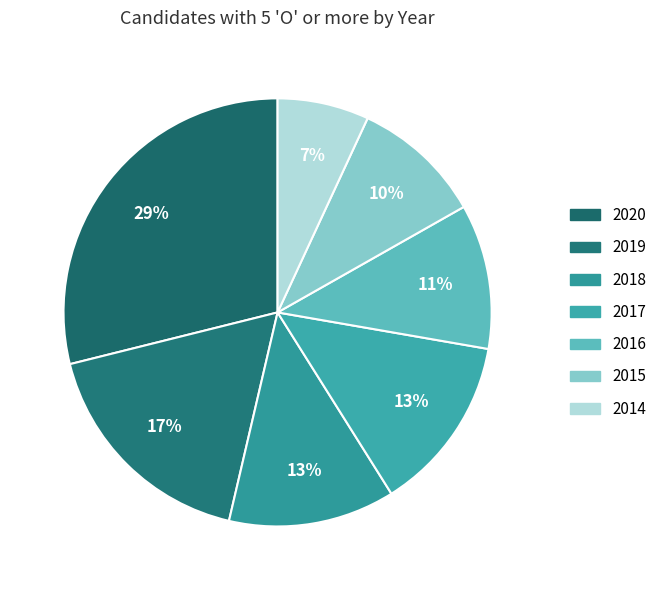

To the nearest percent, what is the difference between the largest and smallest slice percentages?

22%